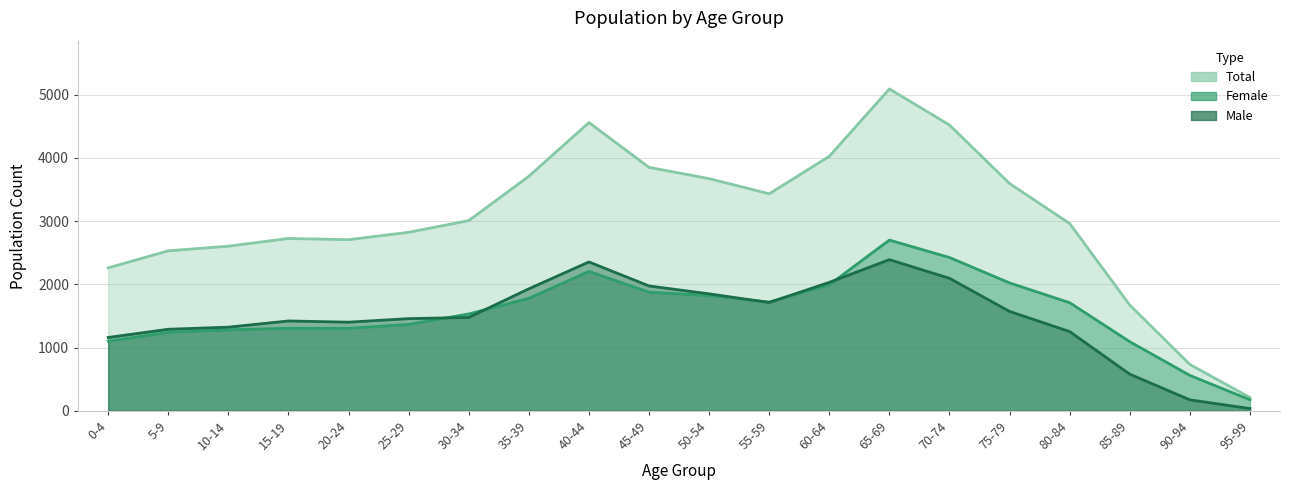

Rank the categories by Total value from lowest to highest.

95-99, 90-94, 85-89, 0-4, 5-9, 10-14, 20-24, 15-19, 25-29, 80-84, 30-34, 55-59, 75-79, 50-54, 35-39, 45-49, 60-64, 70-74, 40-44, 65-69